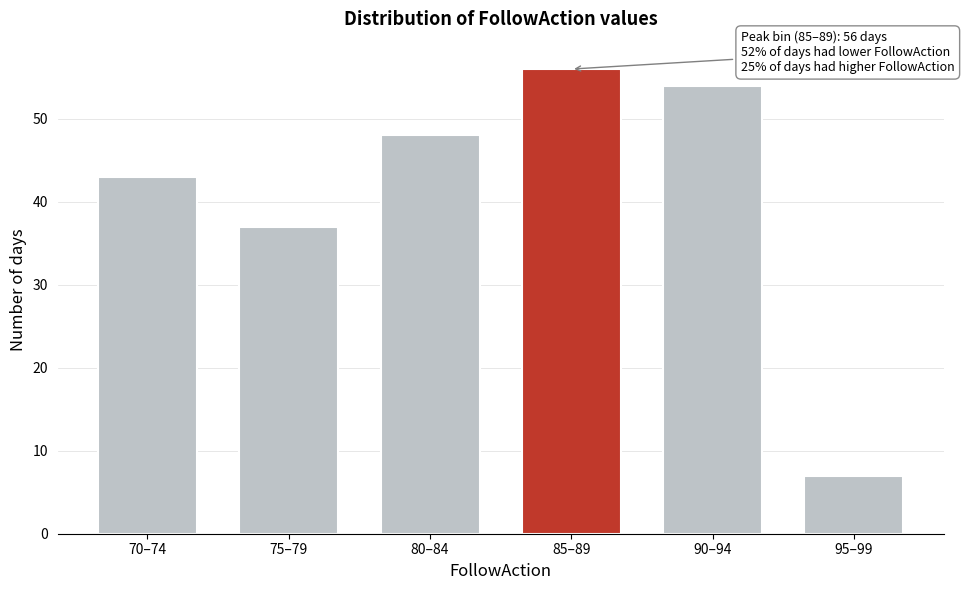

Reading left to right, list all the values displayed in this chart.

70–74=43	75–79=37	80–84=48	85–89=56	90–94=54	95–99=7